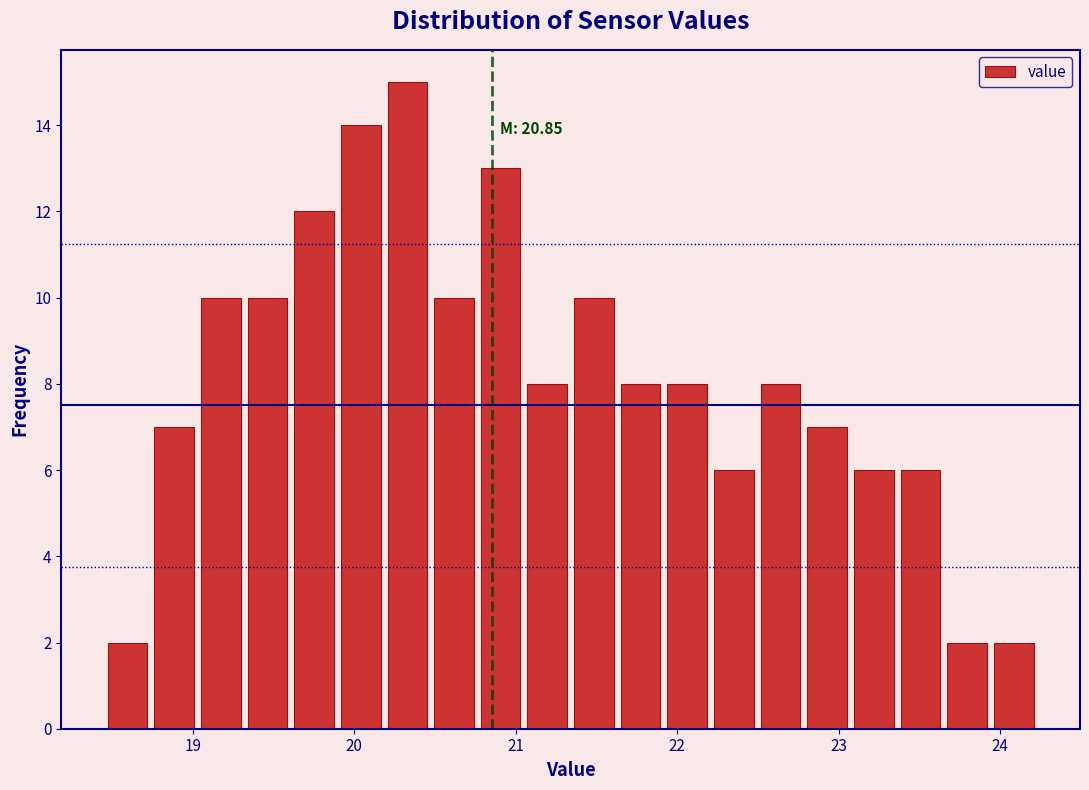

Read against the x-axis, roughly where is the centre of the tallest bar?

20.3